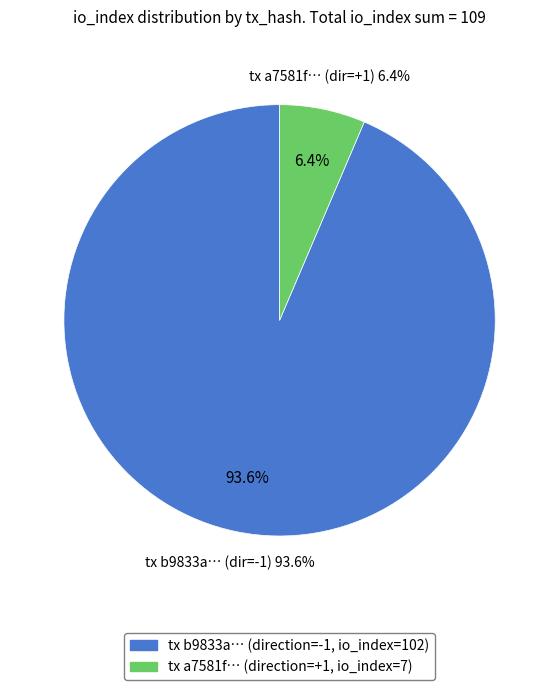

Count the number of slices in the pie.

2